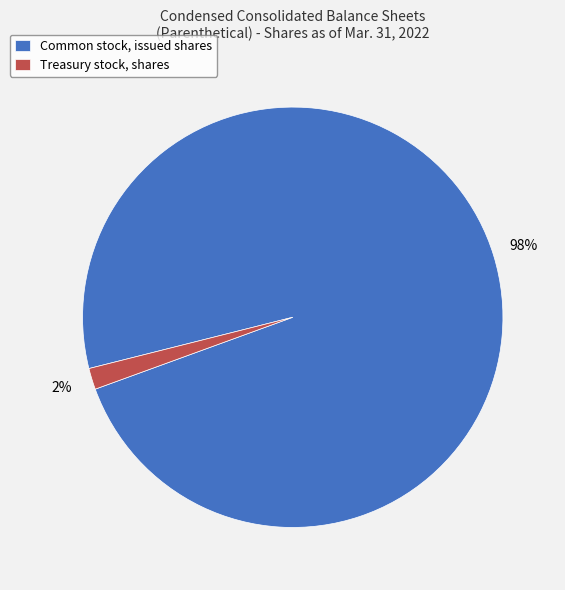

How many slices are in this pie chart?

2